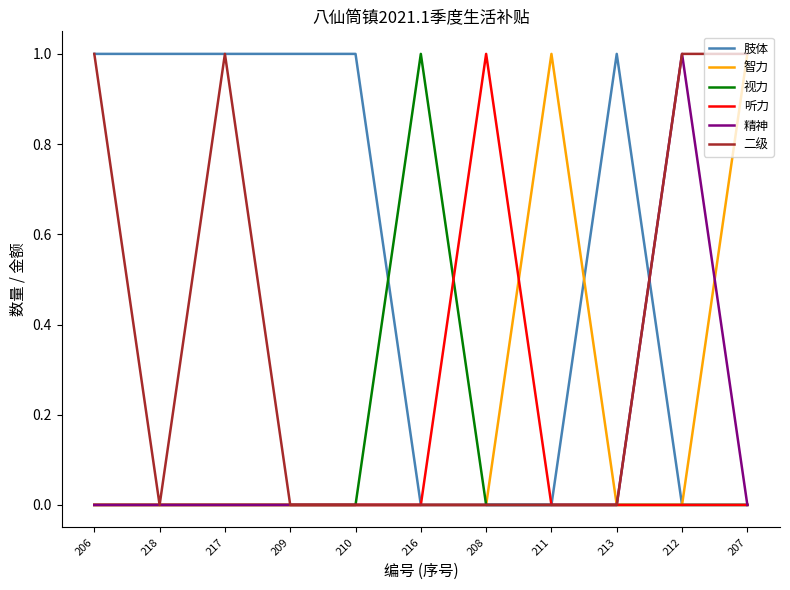

True or false: 听力 has a value of 1 at 217.

False